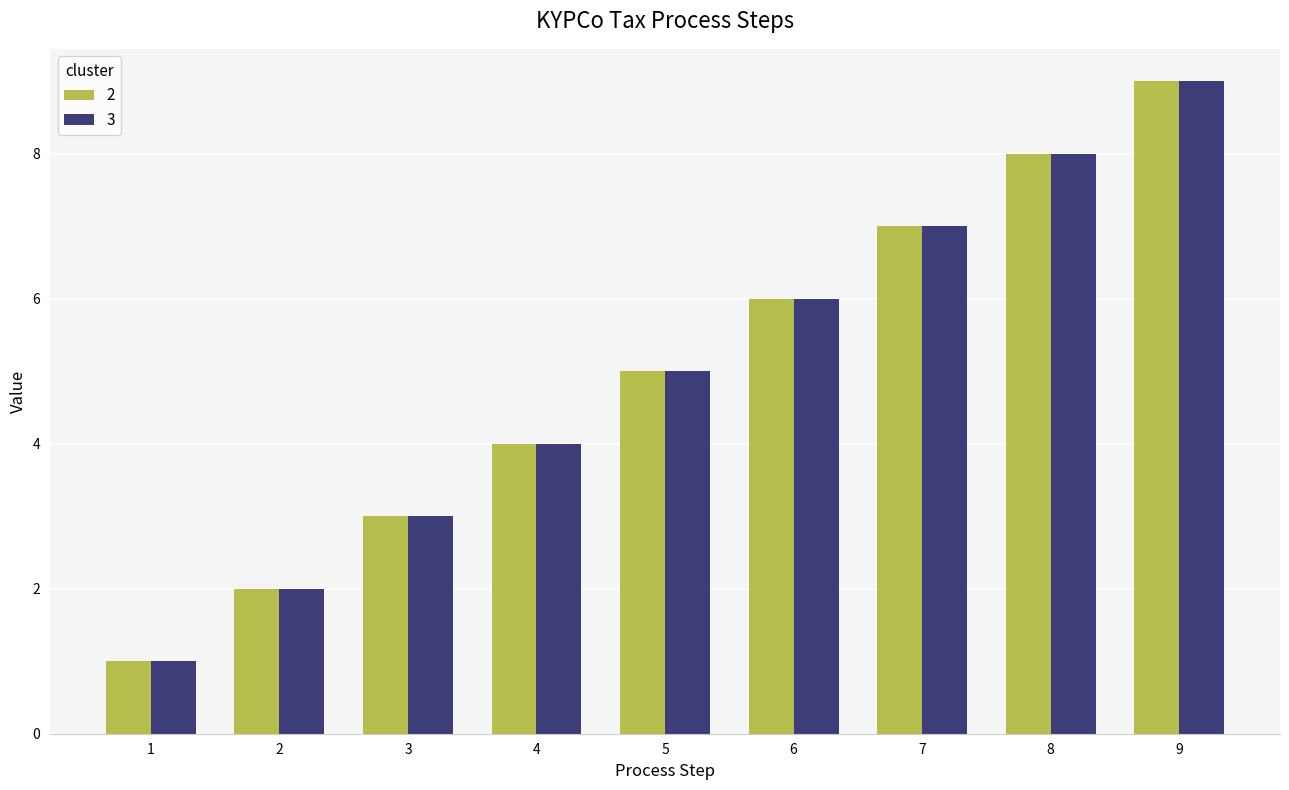

What is the smallest value displayed?

1